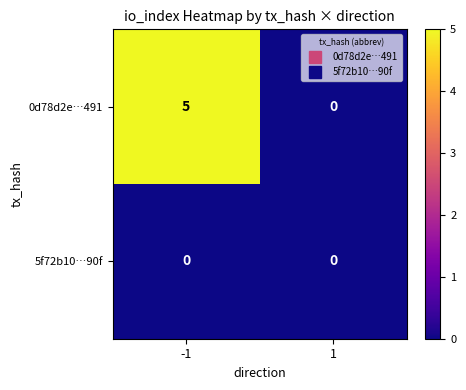

What is the total value across all series at -1?

5